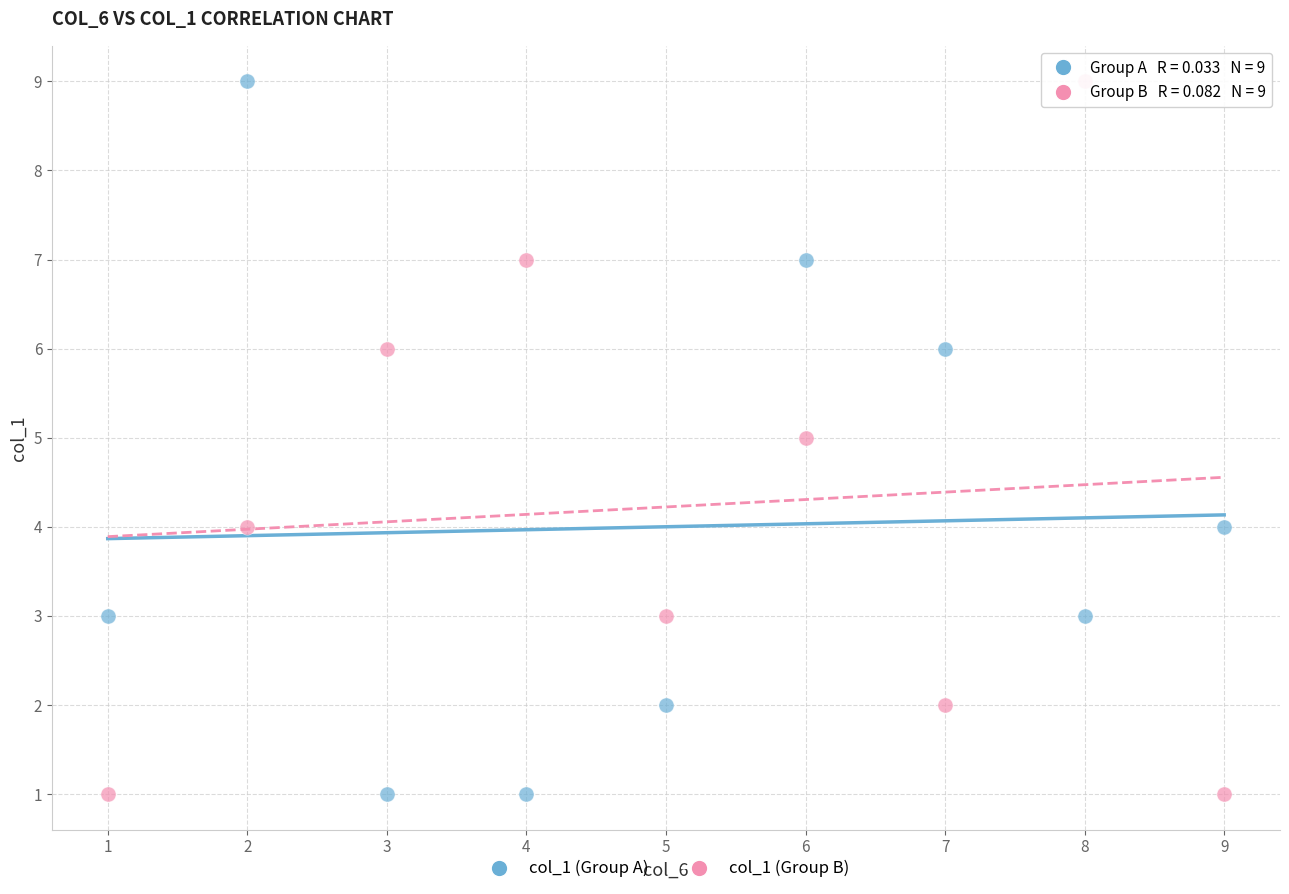

What is the X range (max minus min) for the scatter plot?

8